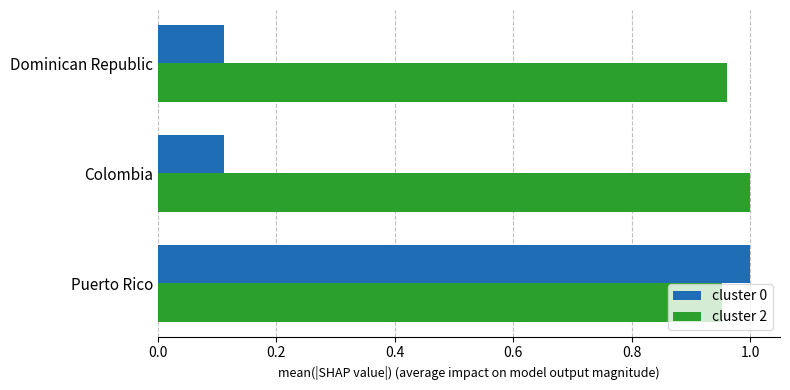

Rank the series at Dominican Republic from highest to lowest value.

cluster 2, cluster 0